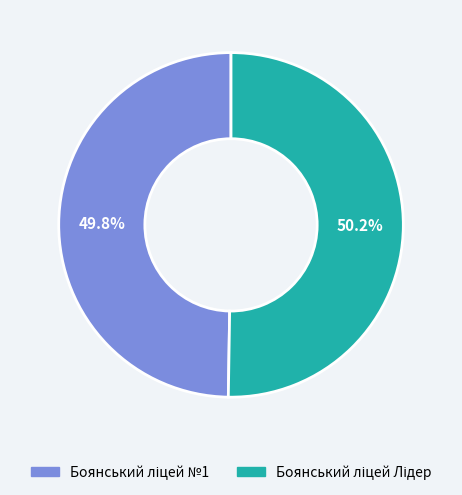

To the nearest percent, what is the average slice percentage?

50%